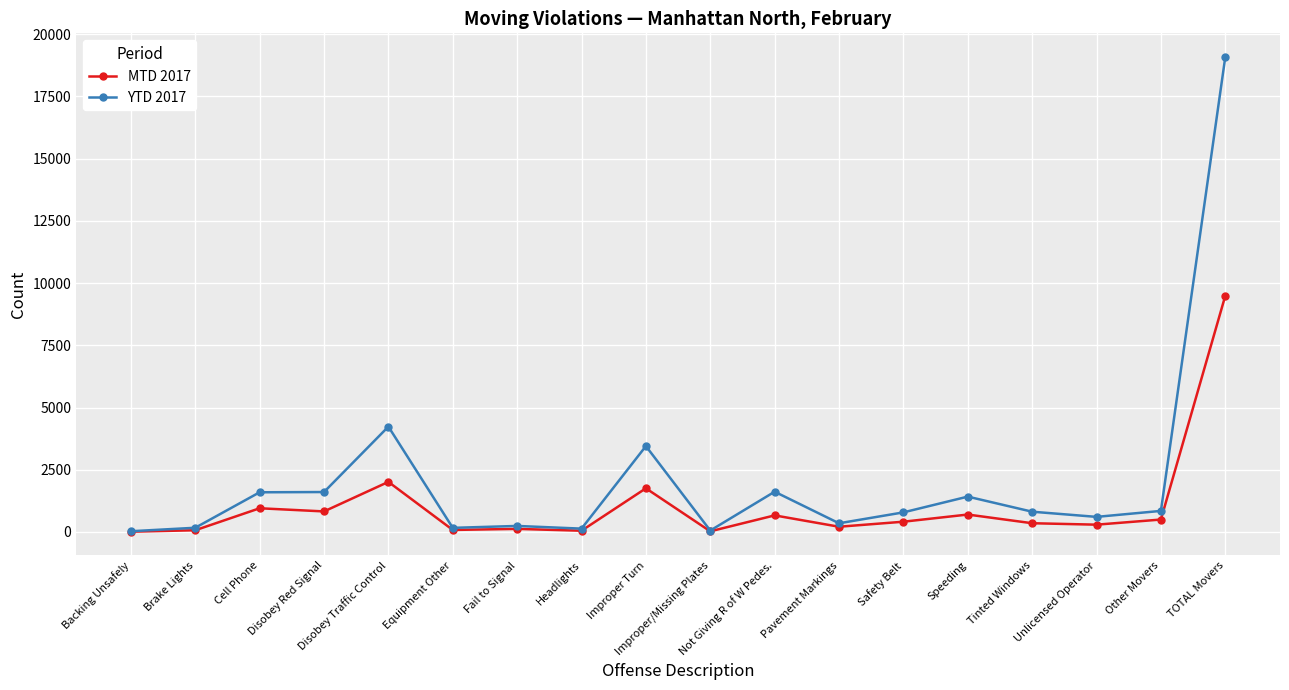

What is the greatest value displayed?

19079